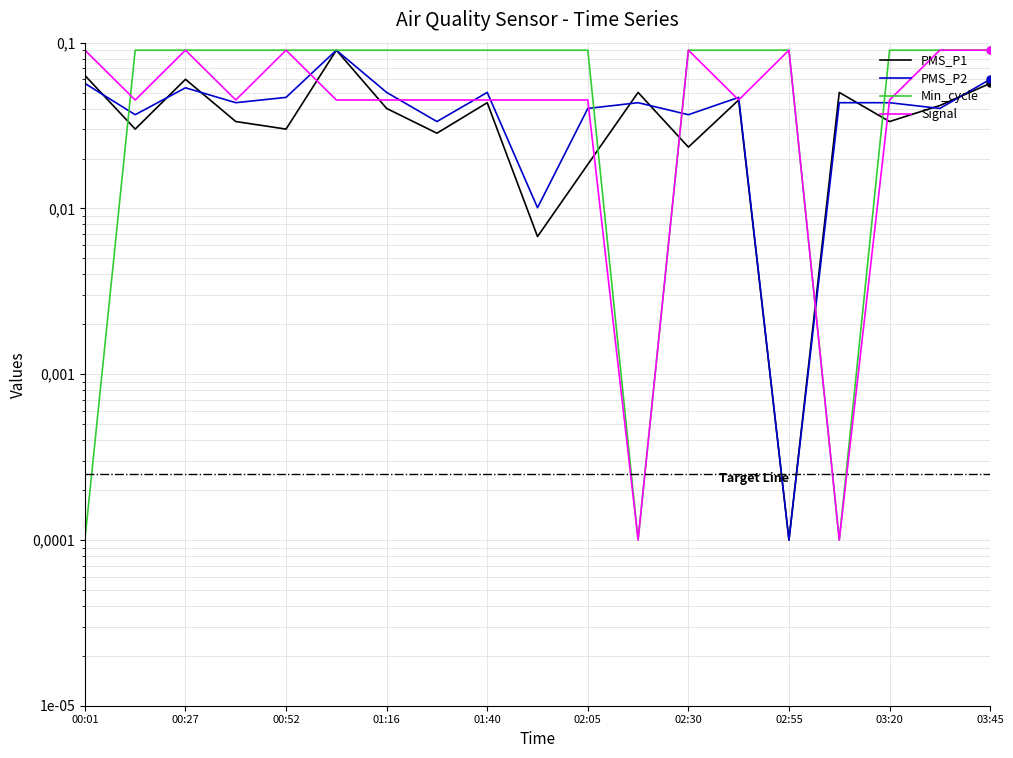

Which series has the largest range (max minus min)?

PMS_P1